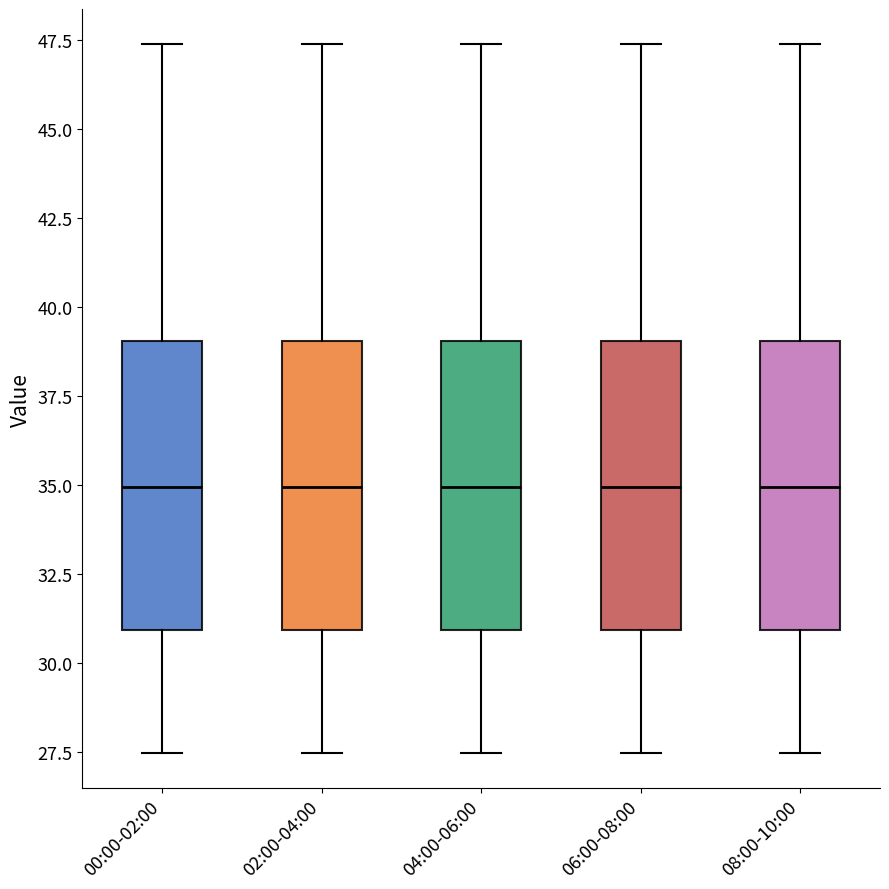

Where is the lower edge of the box for 00:00-02:00 on the y-axis? The values are not printed on the chart, so give them approximately, as read against the axis.

31.0